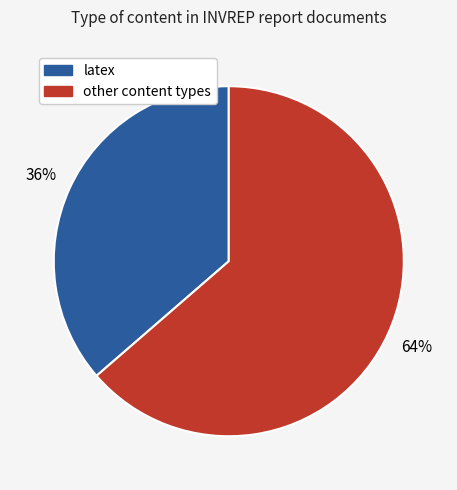

Is there a majority slice in this chart?

Yes